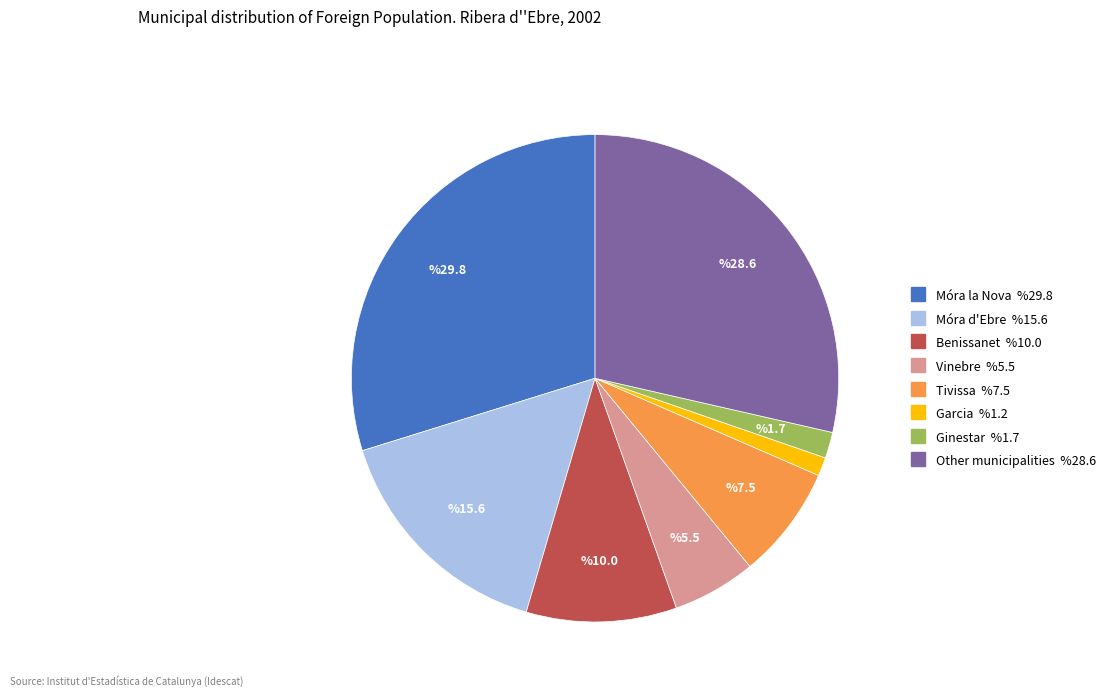

Approximately how many times larger is the value at Ginestar compared to Garcia?

1.4